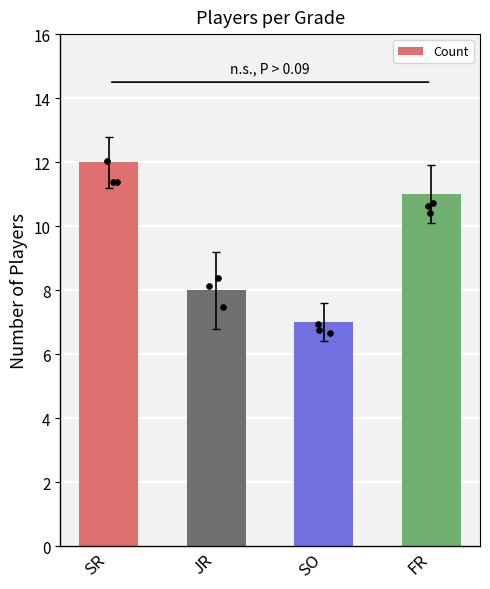

What is the ratio of the value at SO to the value at FR?

0.6